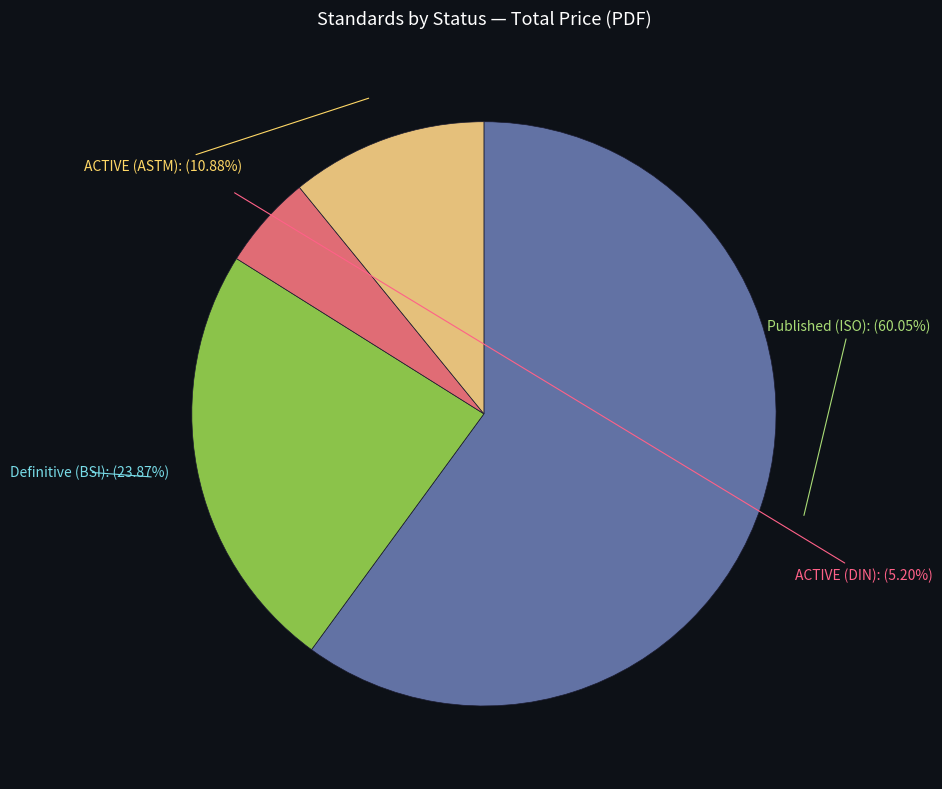

Is there any slice that represents more than half of the pie?

Yes